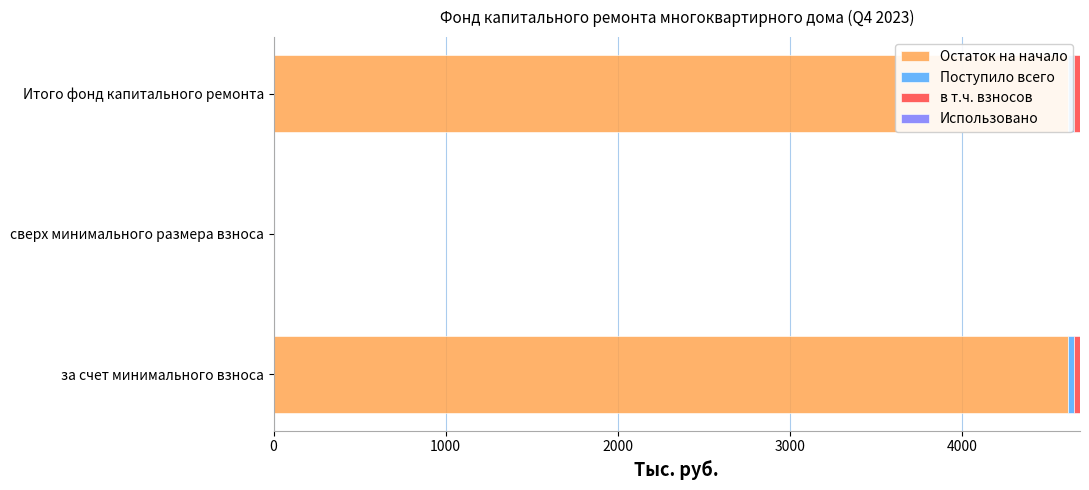

What is the sum of the Использовано values at 0 and 1000?

1.1